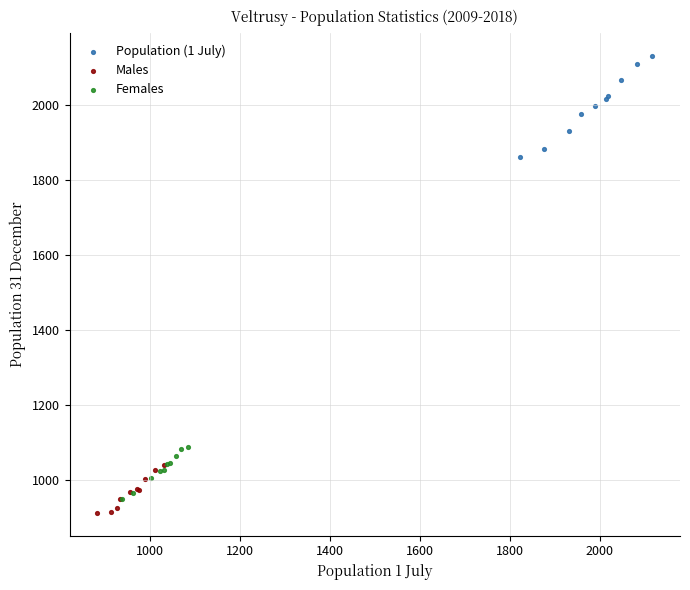

Which series has the largest Y range (max minus min)?

Population (1 July)